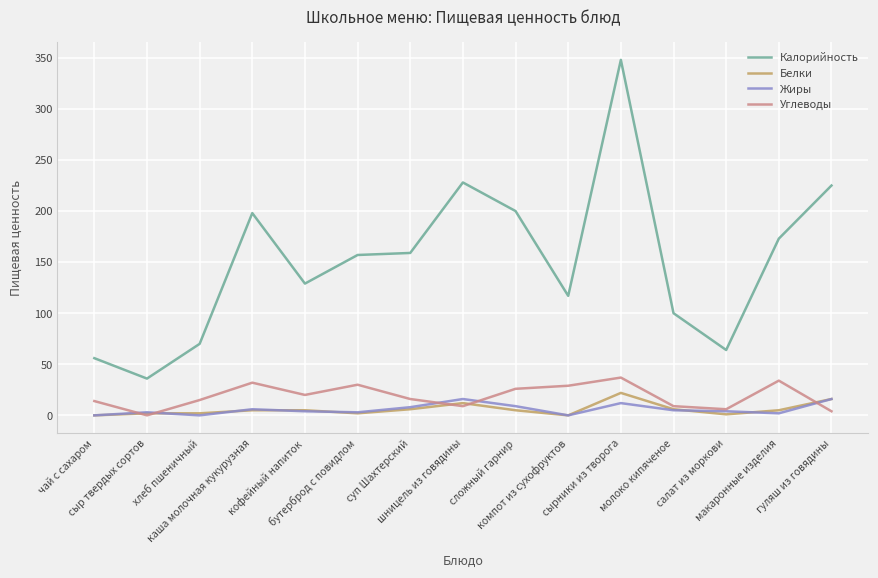

At which category is the sum across all series the highest?

сырники из творога